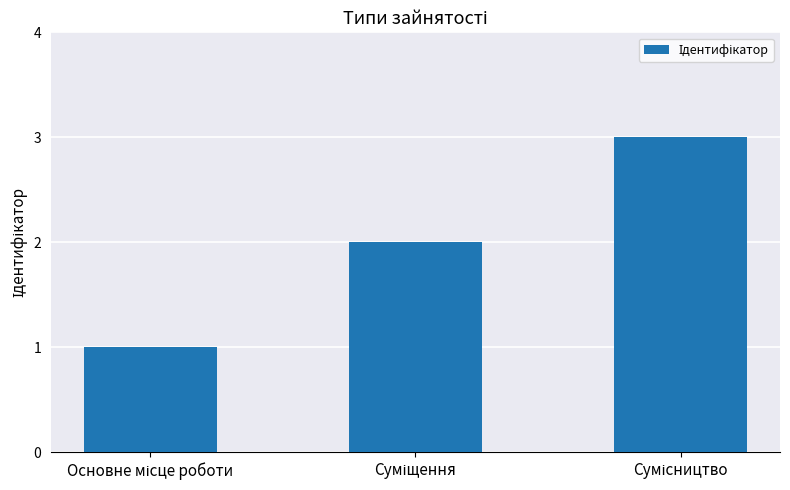

What is the greatest value displayed?

3